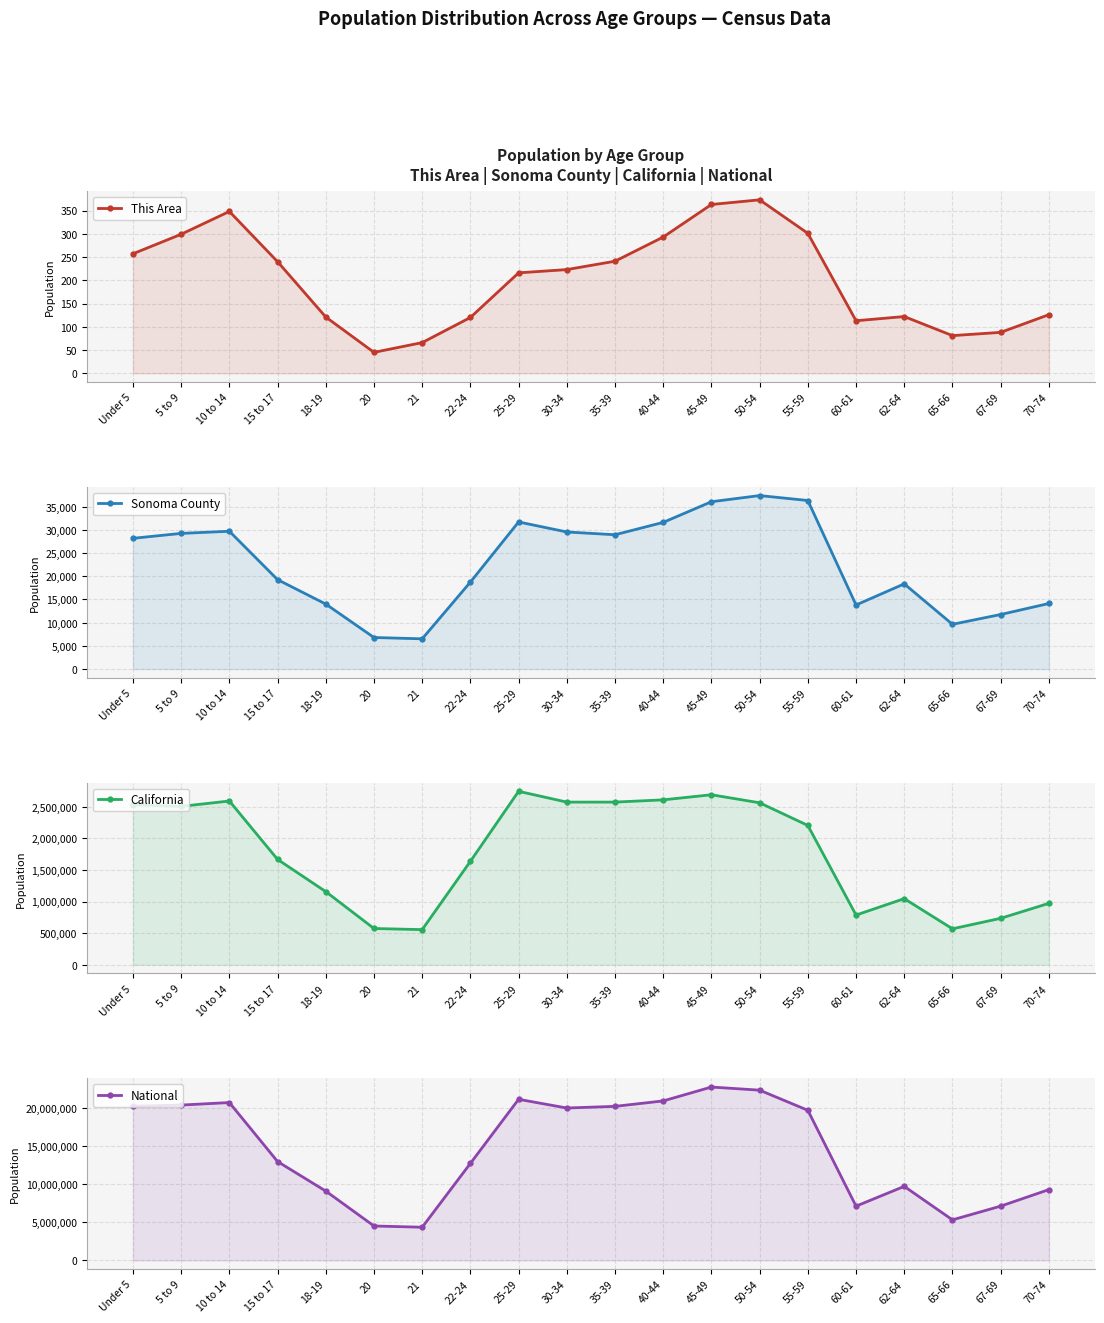

At 62-64, list the series in order from smallest to largest.

This Area, Sonoma County, California, National